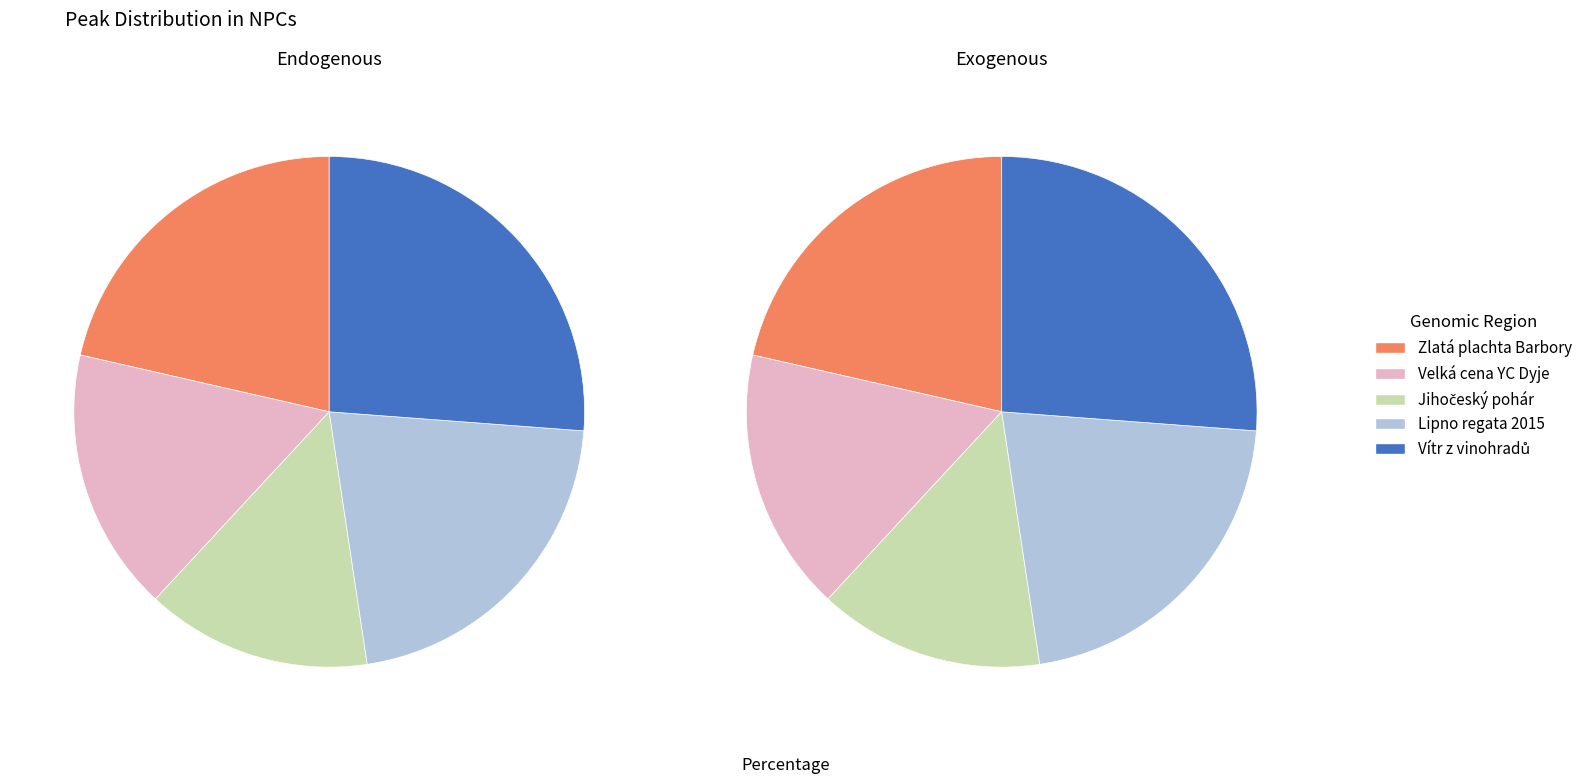

Which has a higher value, Zlatá plachta Barbory or Velká cena YC Dyje?

Zlatá plachta Barbory